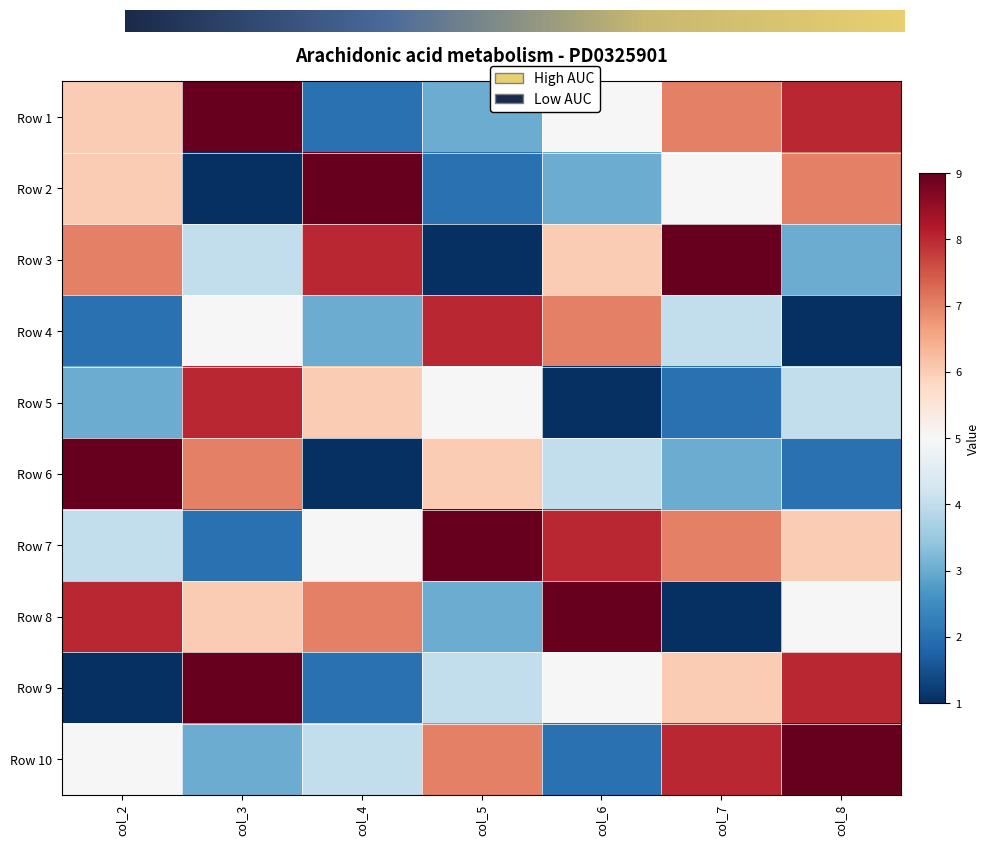

Reading left to right, transcribe all the data shown in this chart.

Row 1: col_2=6	col_3=9	col_4=2	col_5=3	col_6=5	col_7=7	col_8=8
Row 2: col_2=6	col_3=1	col_4=9	col_5=2	col_6=3	col_7=5	col_8=7
Row 3: col_2=7	col_3=4	col_4=8	col_5=1	col_6=6	col_7=9	col_8=3
Row 4: col_2=2	col_3=5	col_4=3	col_5=8	col_6=7	col_7=4	col_8=1
Row 5: col_2=3	col_3=8	col_4=6	col_5=5	col_6=1	col_7=2	col_8=4
Row 6: col_2=9	col_3=7	col_4=1	col_5=6	col_6=4	col_7=3	col_8=2
Row 7: col_2=4	col_3=2	col_4=5	col_5=9	col_6=8	col_7=7	col_8=6
Row 8: col_2=8	col_3=6	col_4=7	col_5=3	col_6=9	col_7=1	col_8=5
Row 9: col_2=1	col_3=9	col_4=2	col_5=4	col_6=5	col_7=6	col_8=8
Row 10: col_2=5	col_3=3	col_4=4	col_5=7	col_6=2	col_7=8	col_8=9